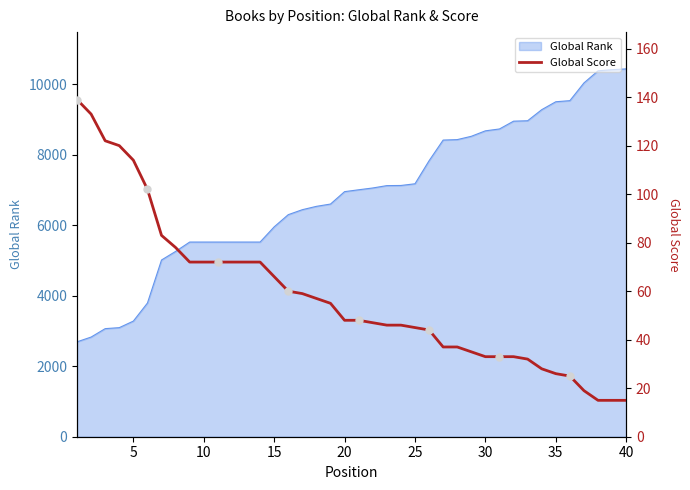

What is the lowest value of the Global Rank series?

2692